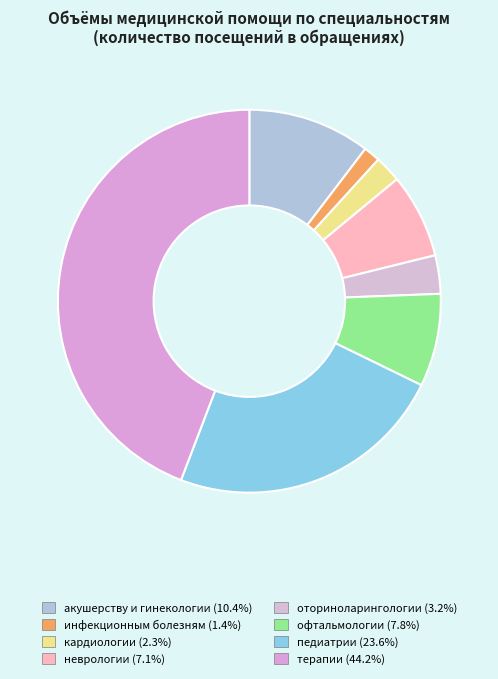

Which slice is the largest?

терапии